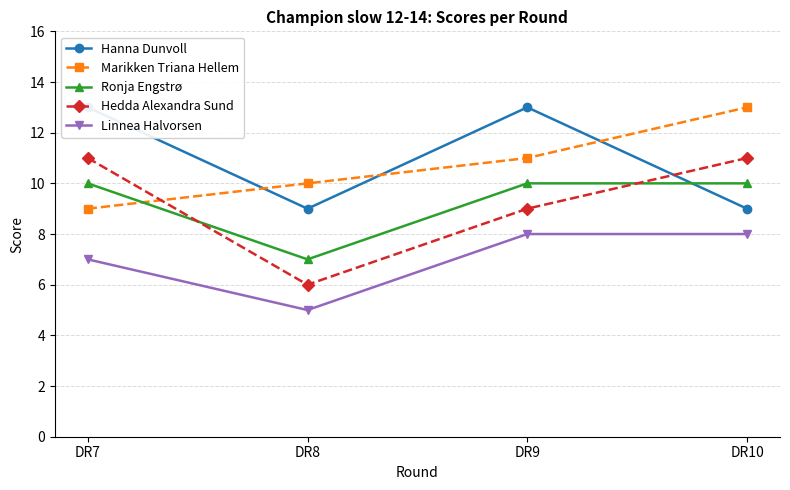

Which series has the largest total across all categories?

Hanna Dunvoll